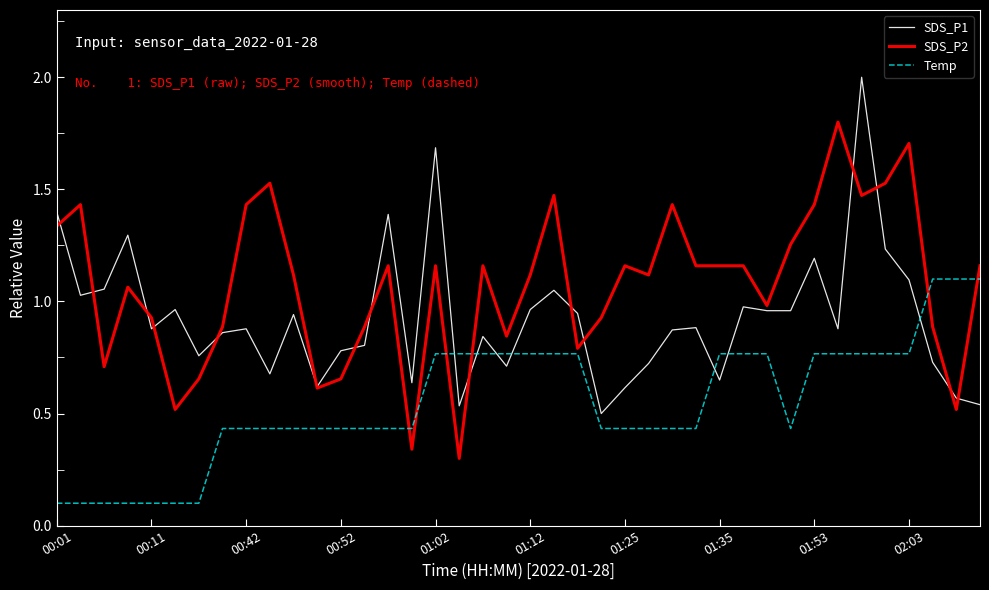

What is the highest value of the SDS_P1 series?

2.0